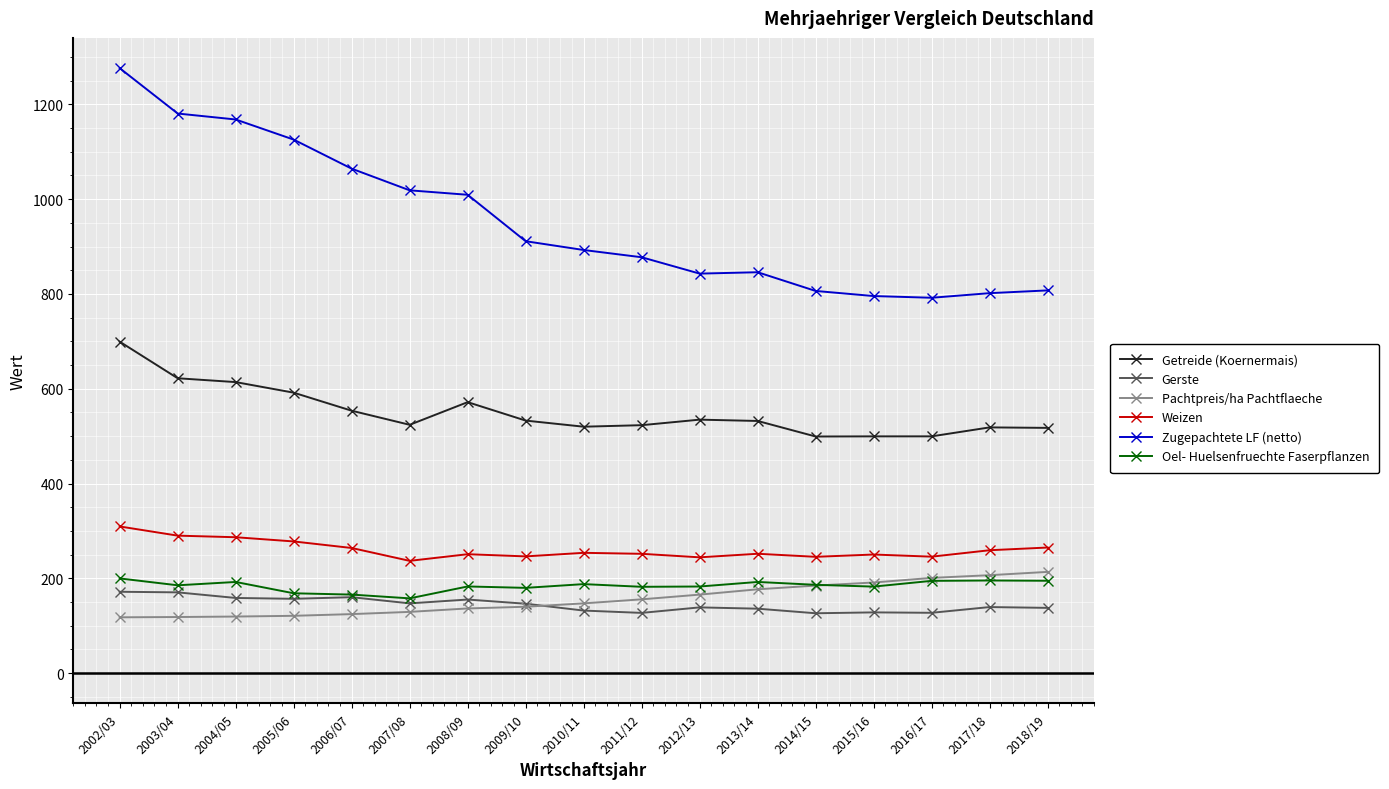

True or false: Weizen has more than 2 points higher than both neighbors.

True